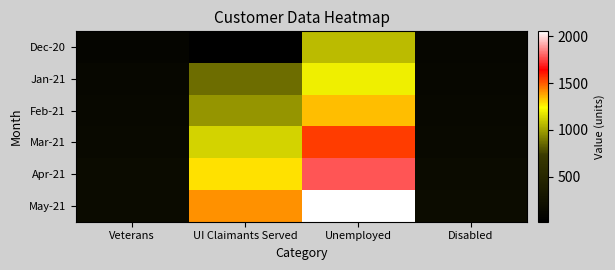

At how many categories does at least one series exceed 1042?

2